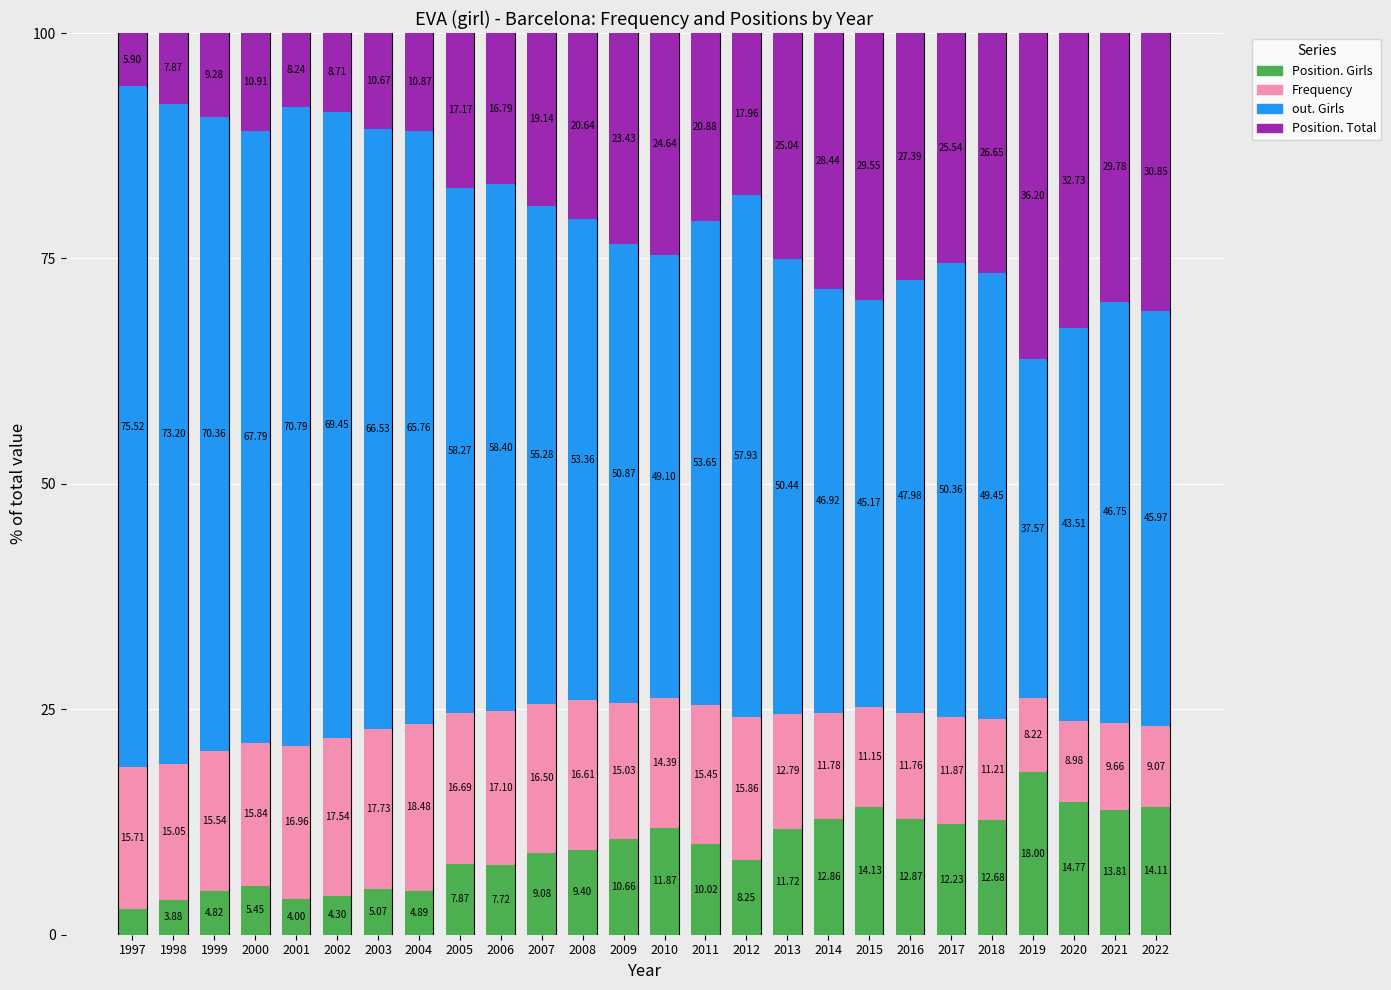

What is the total value across all series at 1997?

100.0